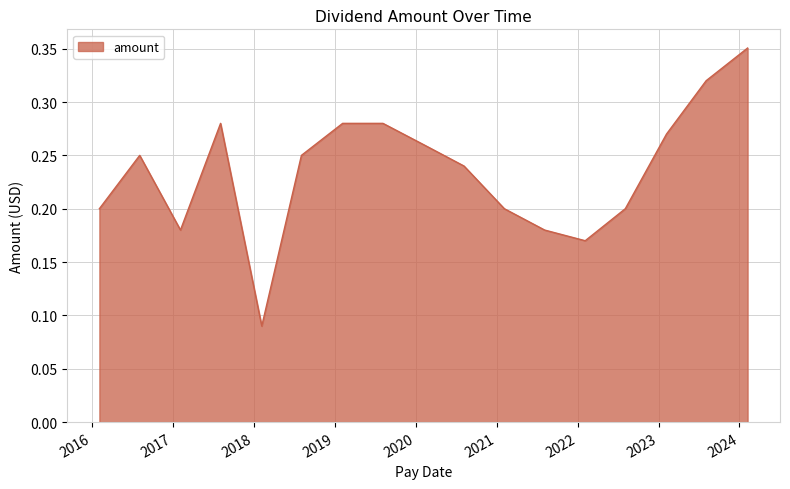

Is this an area chart (filled region under the line)?

Yes